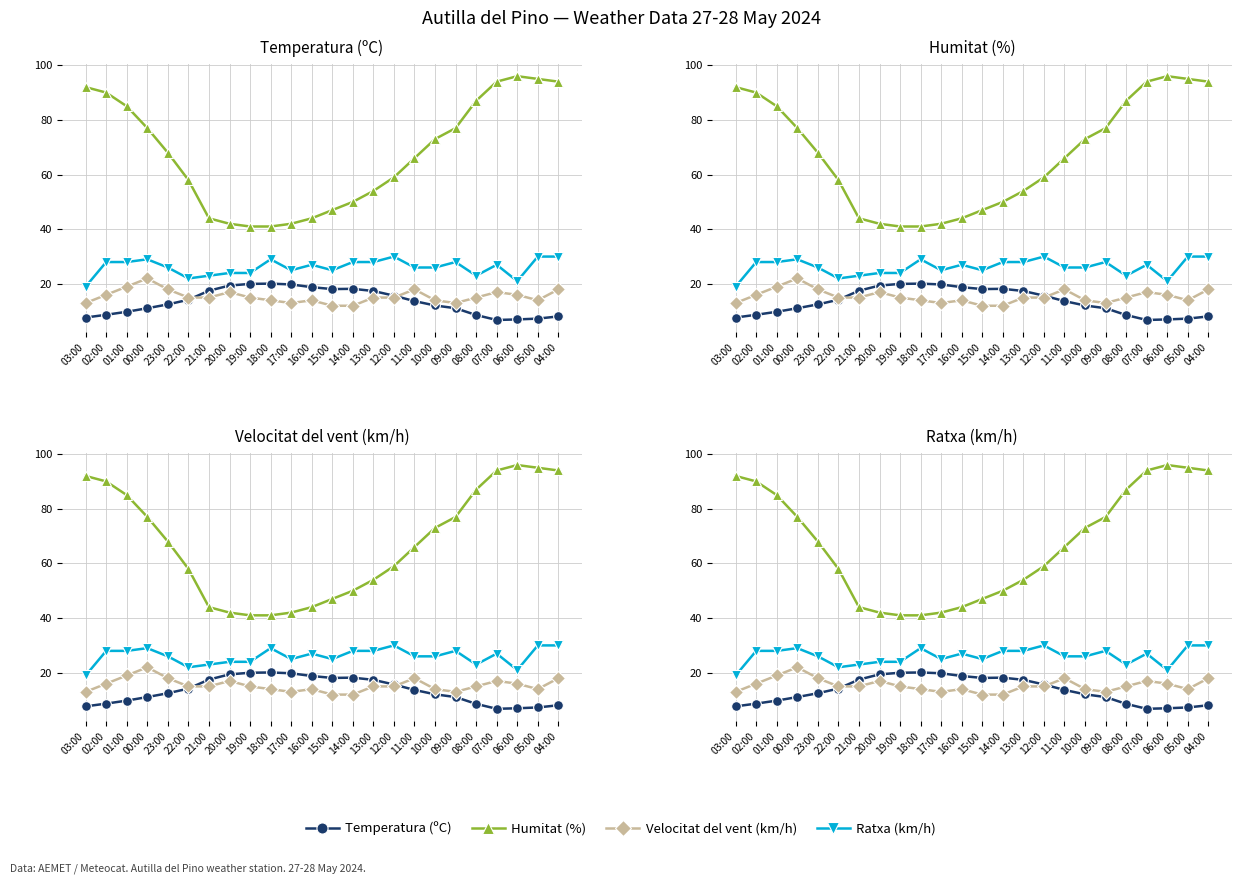

What is the spread (max minus min) of values at 21:00?

29.0